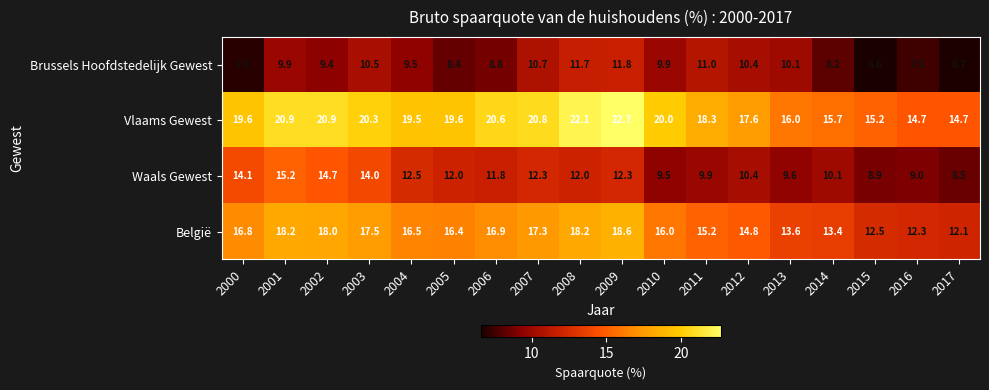

Count the number of categories in the chart.

18